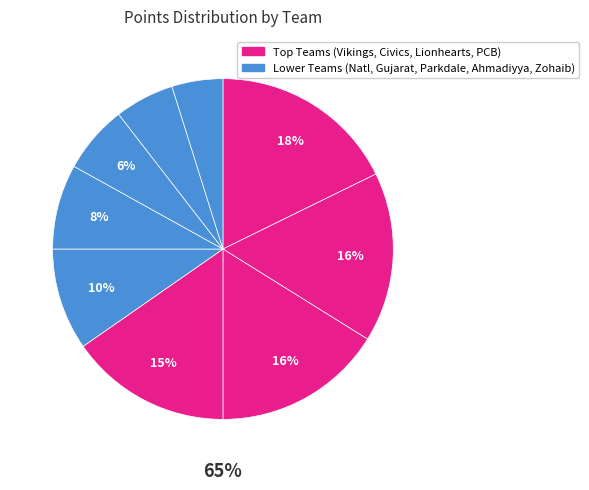

Between Zohaib Memorial CC and Pcb Stallions CC, which is larger?

Pcb Stallions CC